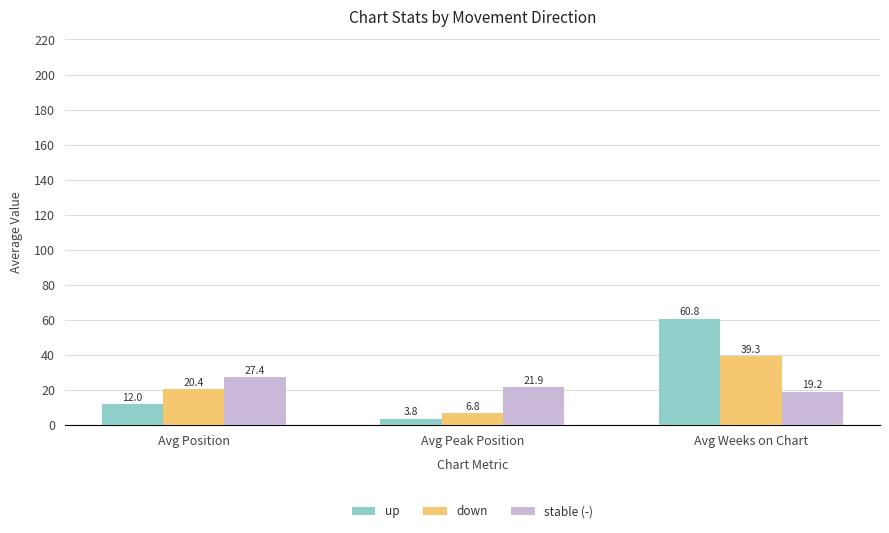

List the labels in order of up value, smallest first.

Avg Peak Position, Avg Position, Avg Weeks on Chart